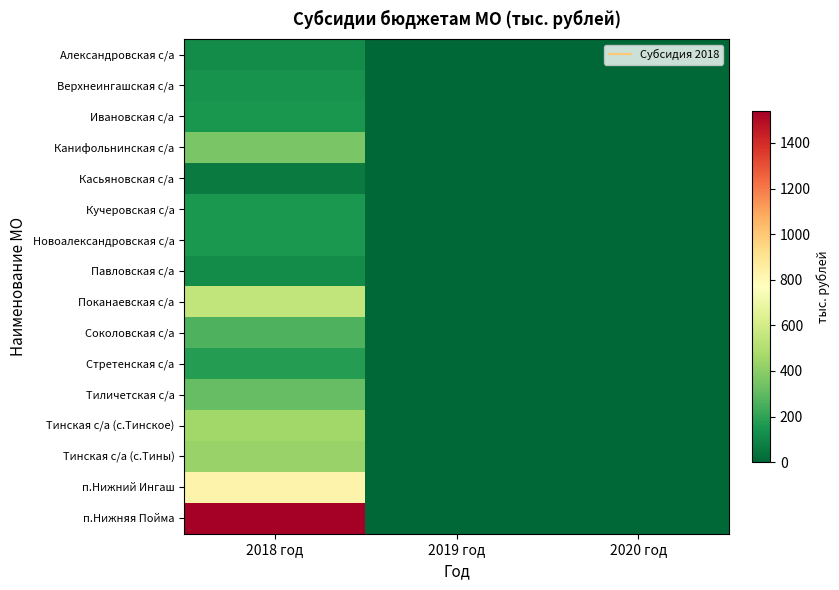

Reading left to right, what are all the values shown in this chart?

Александровская с/а: 2018 год=120.0	2019 год=0.0	2020 год=0.0
Верхнеингашская с/а: 2018 год=140.0	2019 год=0.0	2020 год=0.0
Ивановская с/а: 2018 год=155.0	2019 год=0.0	2020 год=0.0
Канифольнинская с/а: 2018 год=356.0	2019 год=0.0	2020 год=0.0
Касьяновская с/а: 2018 год=65.0	2019 год=0.0	2020 год=0.0
Кучеровская с/а: 2018 год=160.0	2019 год=0.0	2020 год=0.0
Новоалександровская с/а: 2018 год=162.0	2019 год=0.0	2020 год=0.0
Павловская с/а: 2018 год=115.0	2019 год=0.0	2020 год=0.0
Поканаевская с/а: 2018 год=546.0	2019 год=0.0	2020 год=0.0
Соколовская с/а: 2018 год=262.0	2019 год=0.0	2020 год=0.0
Стретенская с/а: 2018 год=180.0	2019 год=0.0	2020 год=0.0
Тиличетская с/а: 2018 год=307.2	2019 год=0.0	2020 год=0.0
Тинская с/а (с.Тинское): 2018 год=455.0	2019 год=0.0	2020 год=0.0
Тинская с/а (с.Тины): 2018 год=430.0	2019 год=0.0	2020 год=0.0
п.Нижний Ингаш: 2018 год=830.0	2019 год=0.0	2020 год=0.0
п.Нижняя Пойма: 2018 год=1542.0	2019 год=0.0	2020 год=0.0